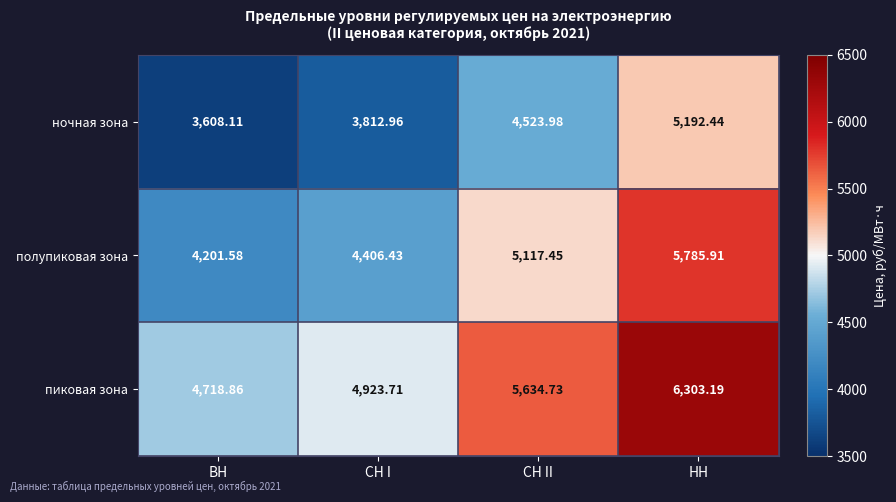

Which series has the largest total across all categories?

пиковая зона